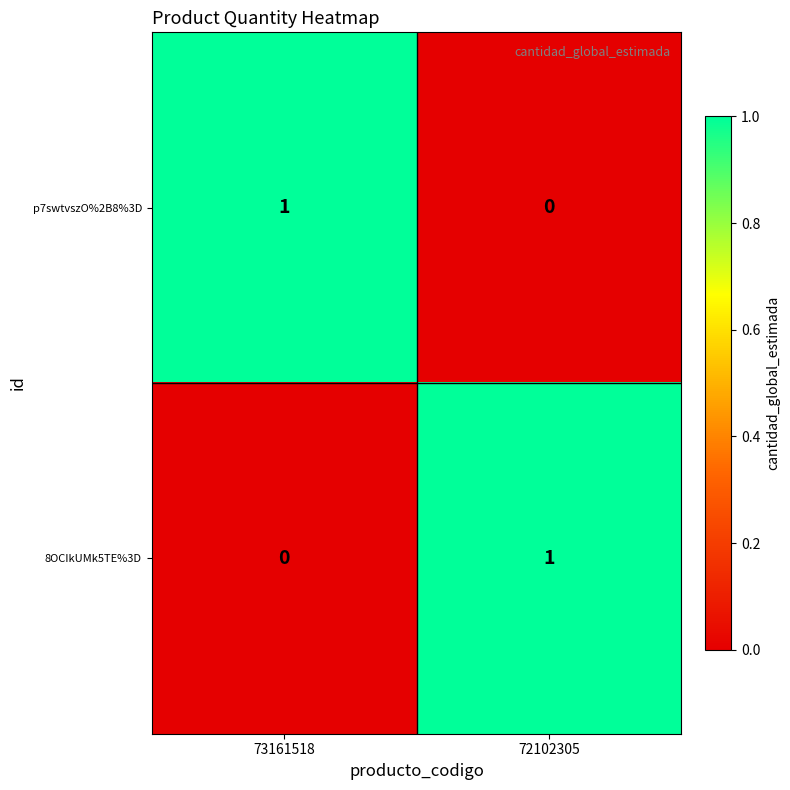

The value of p7swtvszO%2B8%3D at 73161518 is 2. True or false?

False